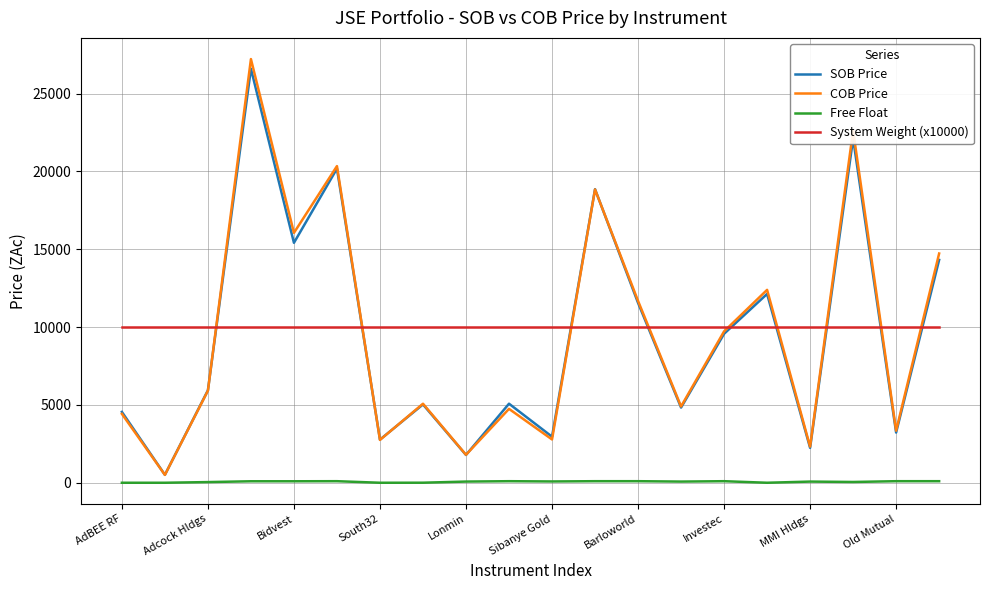

True or false: SOB Price and System Weight (x10000) intersect in this chart.

True